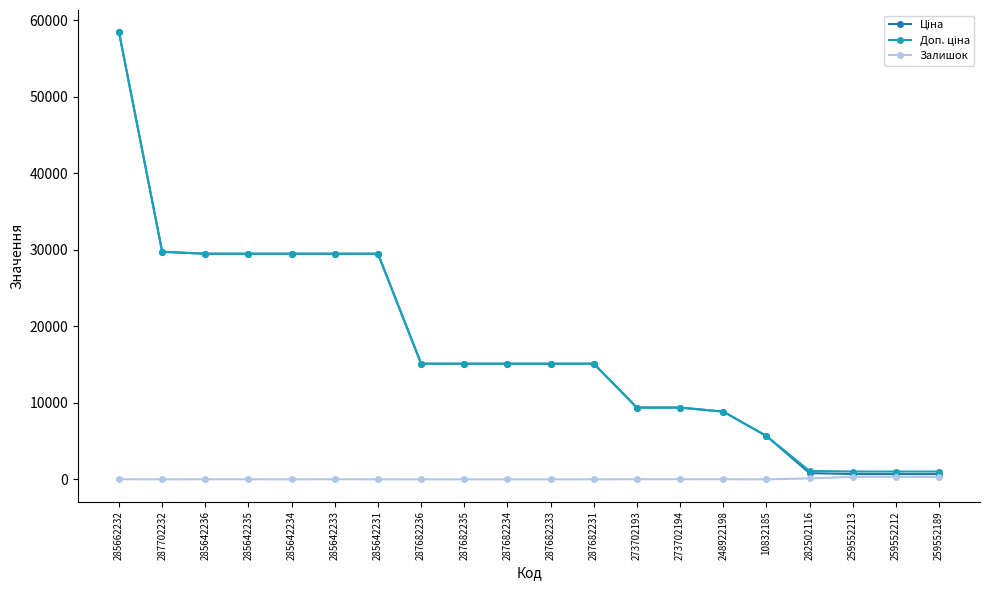

What is the maximum value shown in the chart?

58426.5